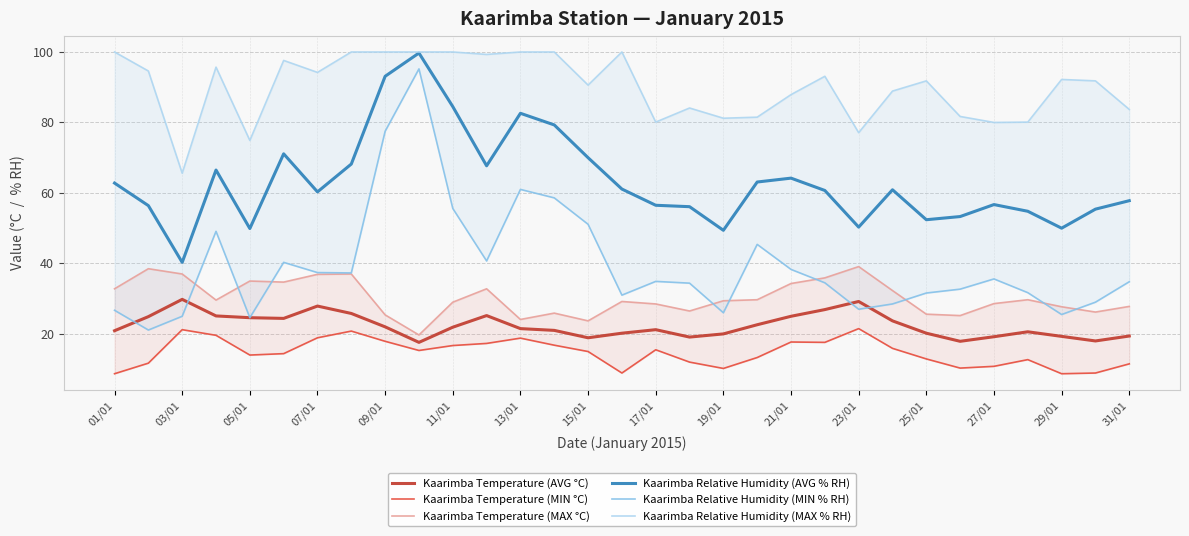

True or false: Kaarimba Temperature (AVG °C) and Kaarimba Relative Humidity (AVG % RH) cross at least once.

False